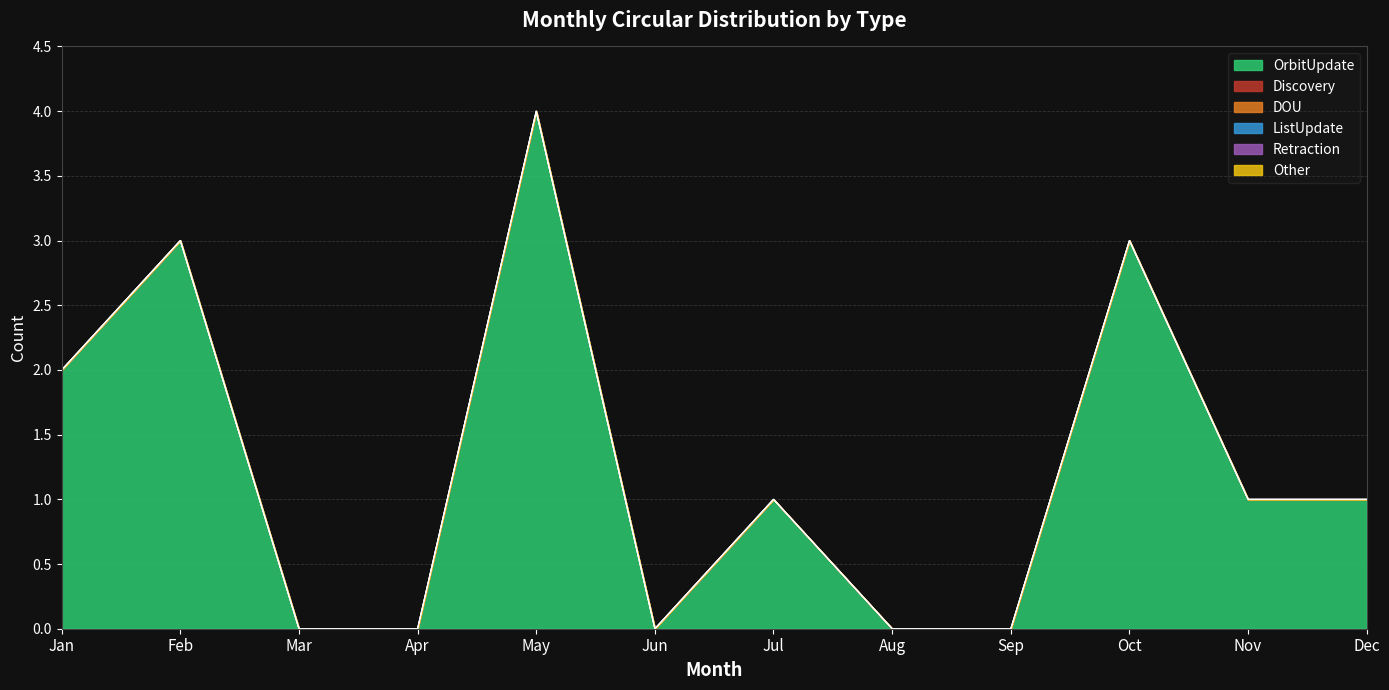

Rank the categories by Retraction value from highest to lowest.

Jan, Feb, Mar, Apr, May, Jun, Jul, Aug, Sep, Oct, Nov, Dec